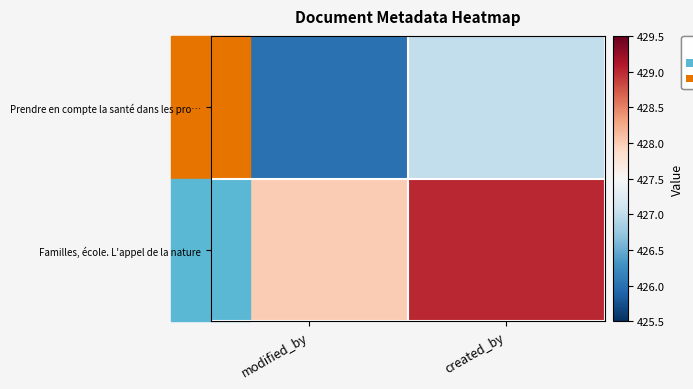

How many series are shown in this chart?

2